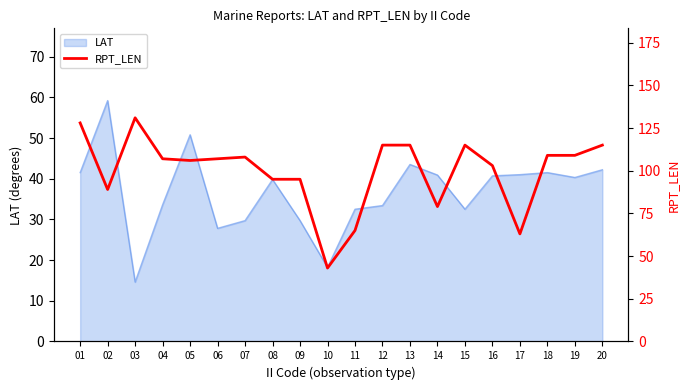

What is the highest value of the LAT series?

59.2